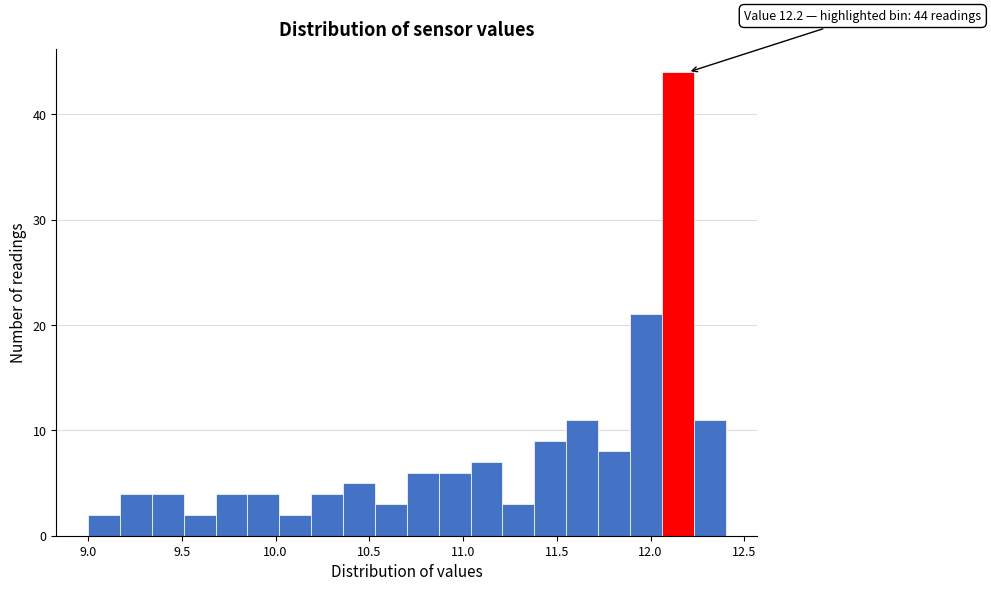

Read against the x-axis, roughly where is the centre of the tallest bar?

12.15